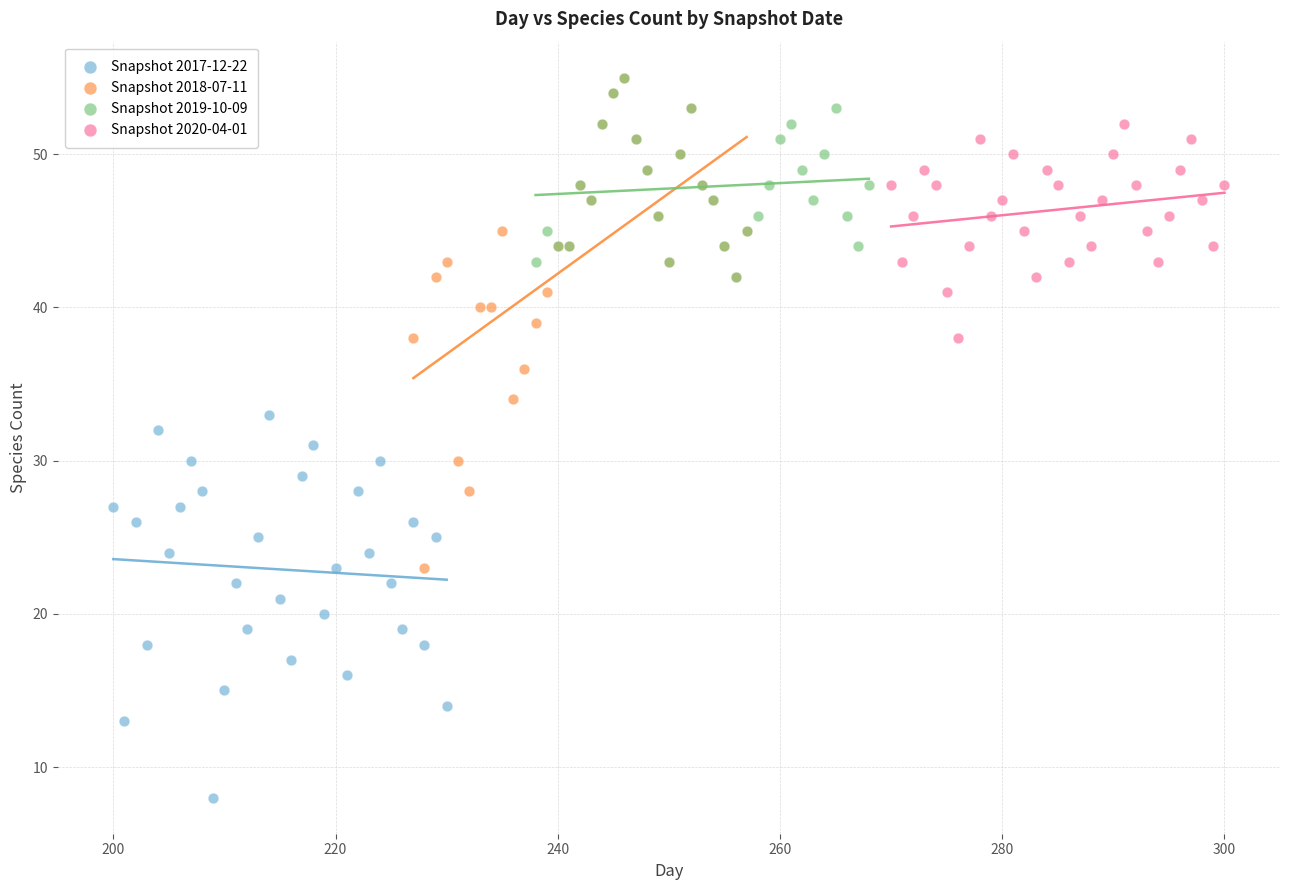

Which series contains the lowest Y value?

Snapshot 2017-12-22